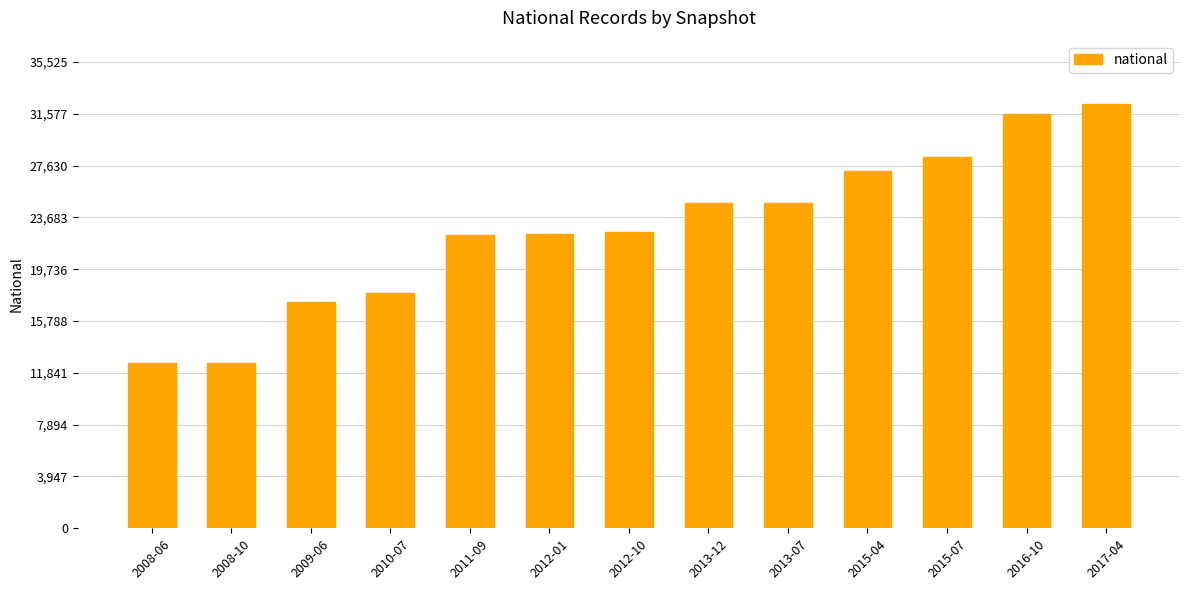

Approximately how many times larger is the value at 2015-04 compared to 2012-01?

1.2